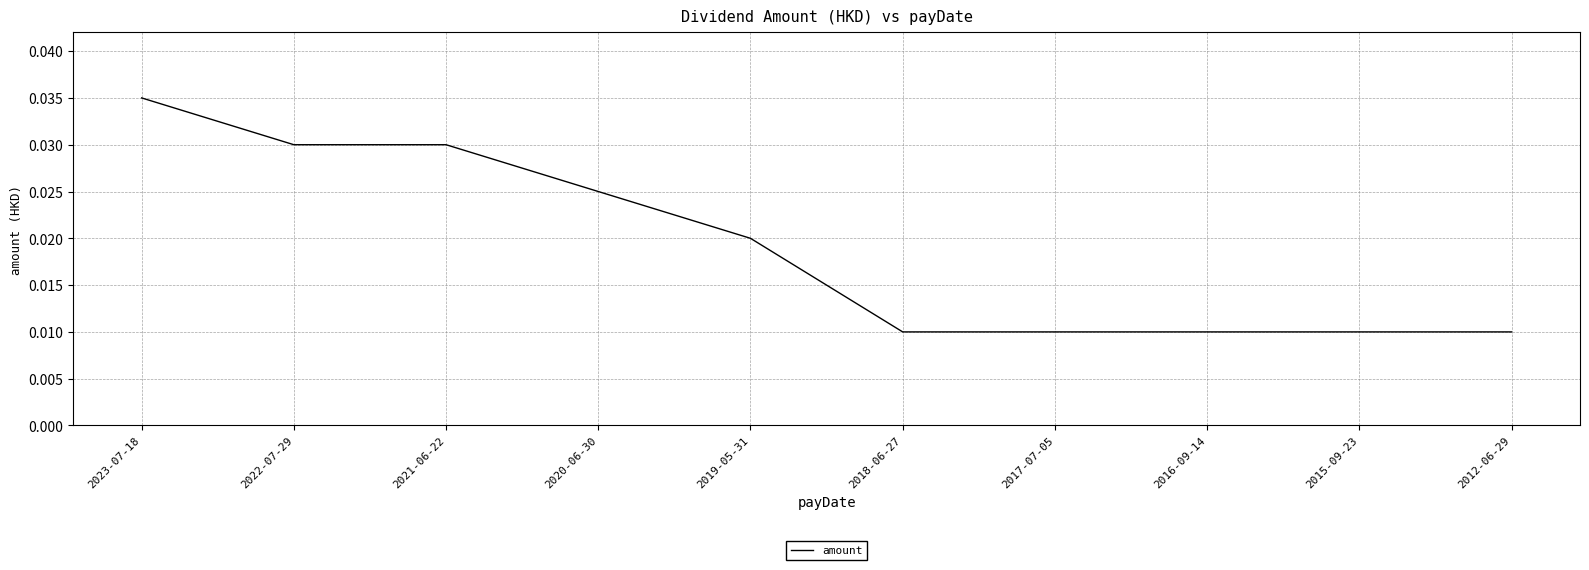

Between 2015-09-23 and 2019-05-31, which is larger?

2019-05-31